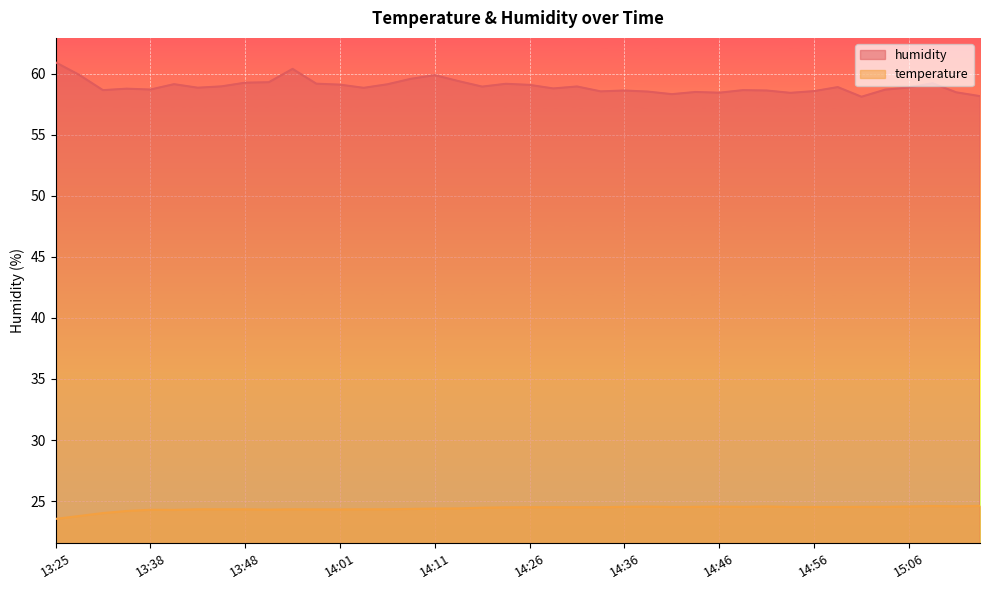

List the labels in order of humidity value, largest first.

13:25, 13:56, 13:28, 14:11, 14:09, 14:14, 13:50, 13:48, 15:08, 13:58, 14:21, 13:40, 14:06, 14:01, 14:26, 13:45, 14:31, 14:16, 14:58, 15:06, 13:43, 14:04, 14:29, 13:33, 13:38, 15:03, 13:30, 14:49, 14:36, 14:51, 14:56, 14:34, 14:39, 14:44, 15:11, 14:46, 14:53, 14:41, 15:13, 15:01